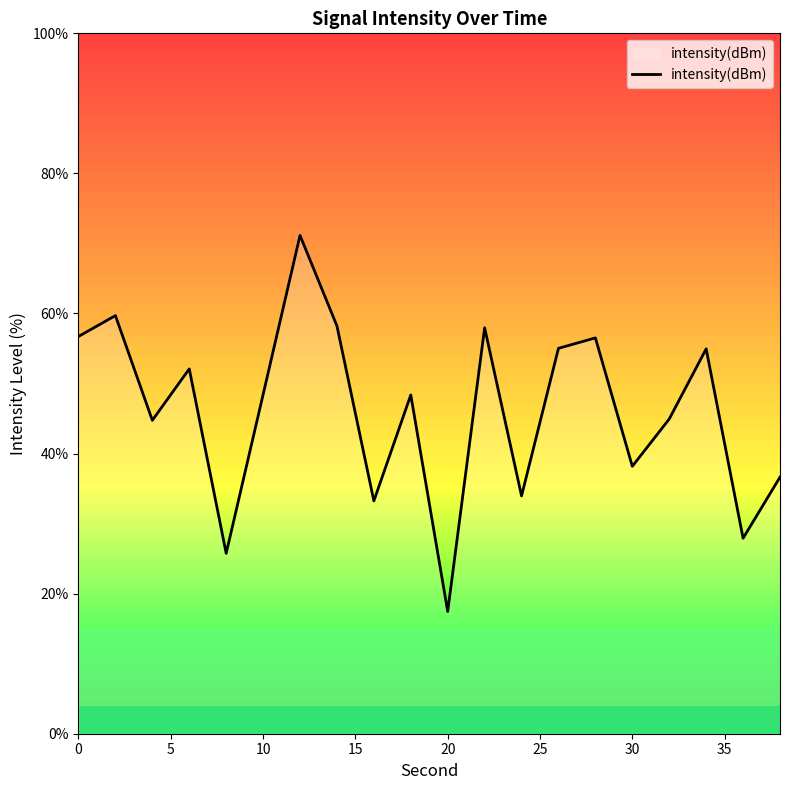

What is the minimum value shown in the chart?

17.5